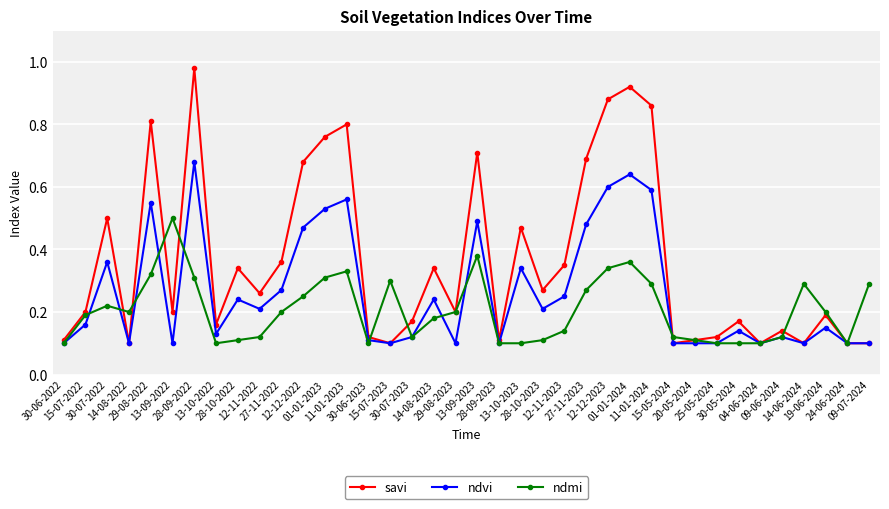

What are all the series names shown in the legend?

savi, ndvi, ndmi